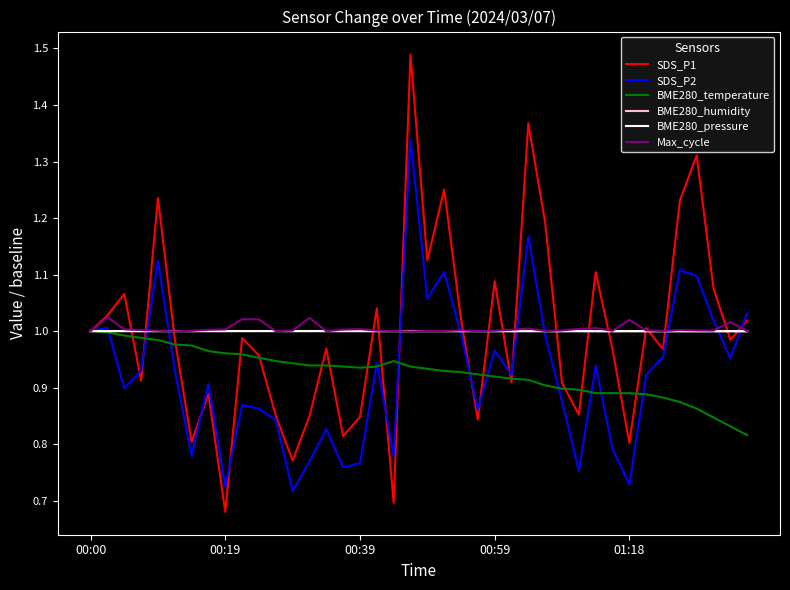

At how many categories does at least one series exceed 0?

40